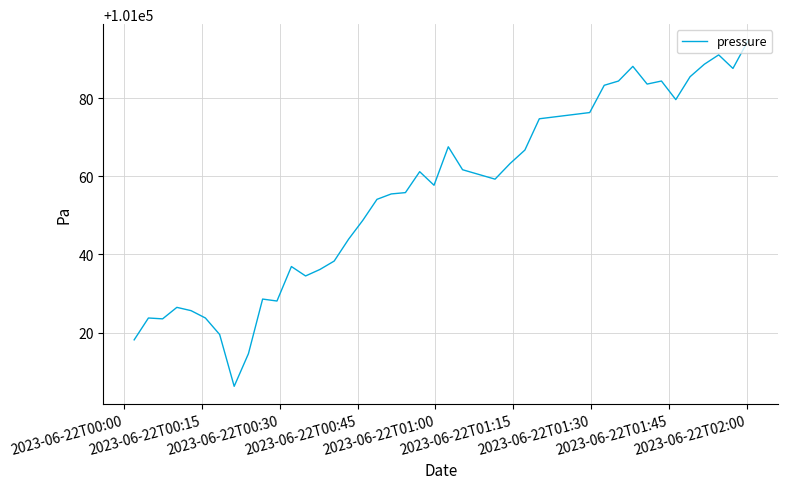

What is the difference between the maximum and minimum values?

88.2